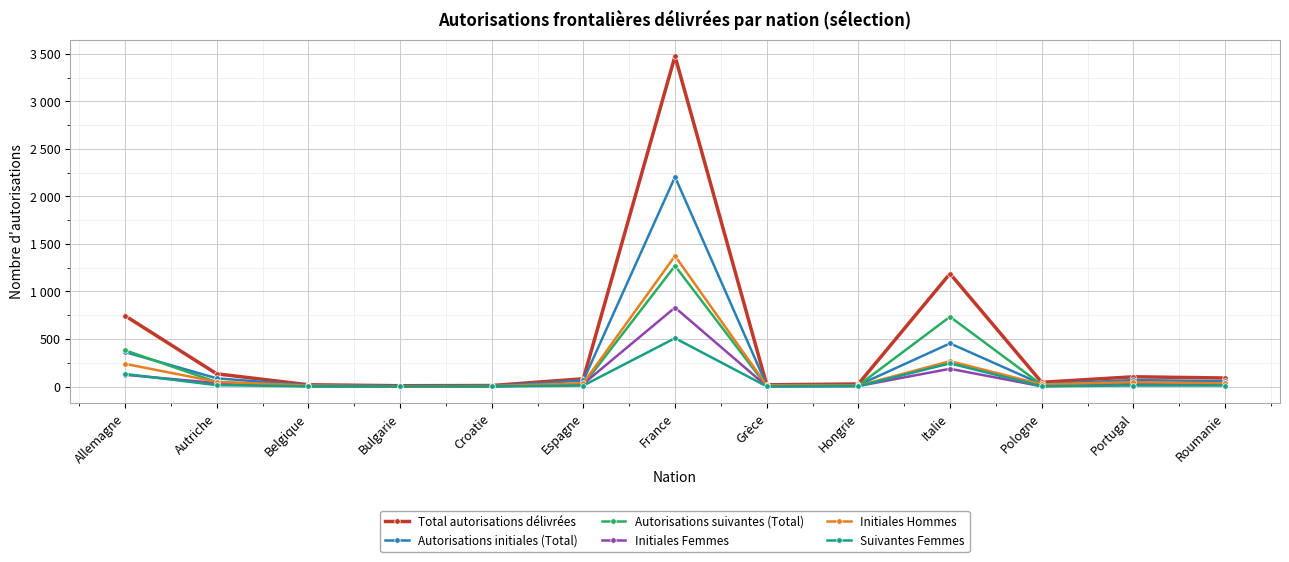

Reading left to right, extract all data points from this chart.

Total autorisations délivrées: 745	134	19	9	11	82	3475	19	27	1188	45	103	90
Autorisations initiales (Total): 363	87	13	4	5	64	2205	16	15	454	26	69	56
Autorisations suivantes (Total): 382	47	6	5	6	18	1270	3	12	734	19	34	34
Initiales Femmes: 124	37	3	2	1	28	831	3	6	187	3	22	22
Initiales Hommes: 239	50	10	2	4	36	1374	13	9	267	23	47	34
Suivantes Femmes: 133	15	3	2	2	11	509	2	4	244	4	11	11